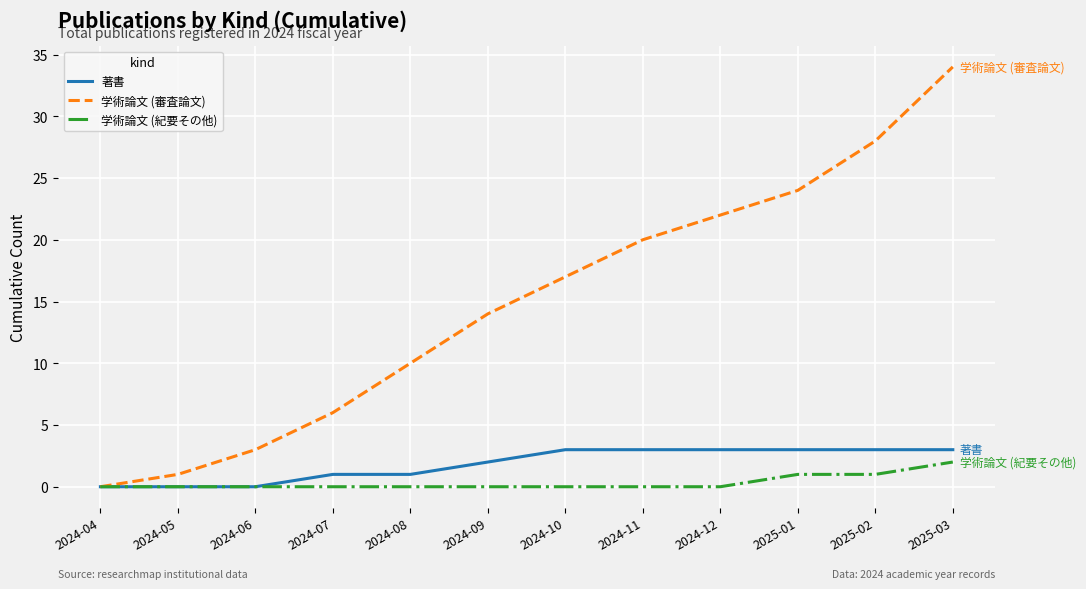

What is the sum of all 学術論文 (紀要その他) values?

4